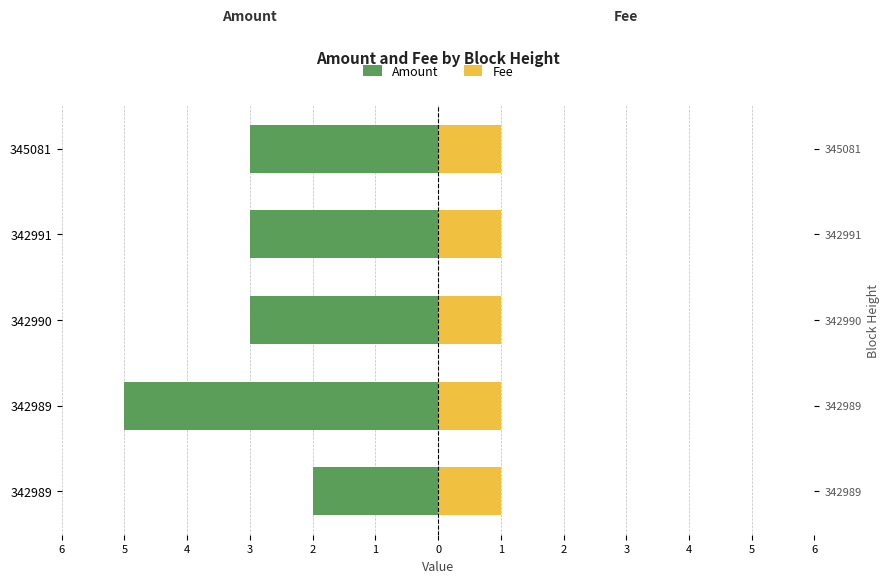

What is the minimum value for Fee?

1.0